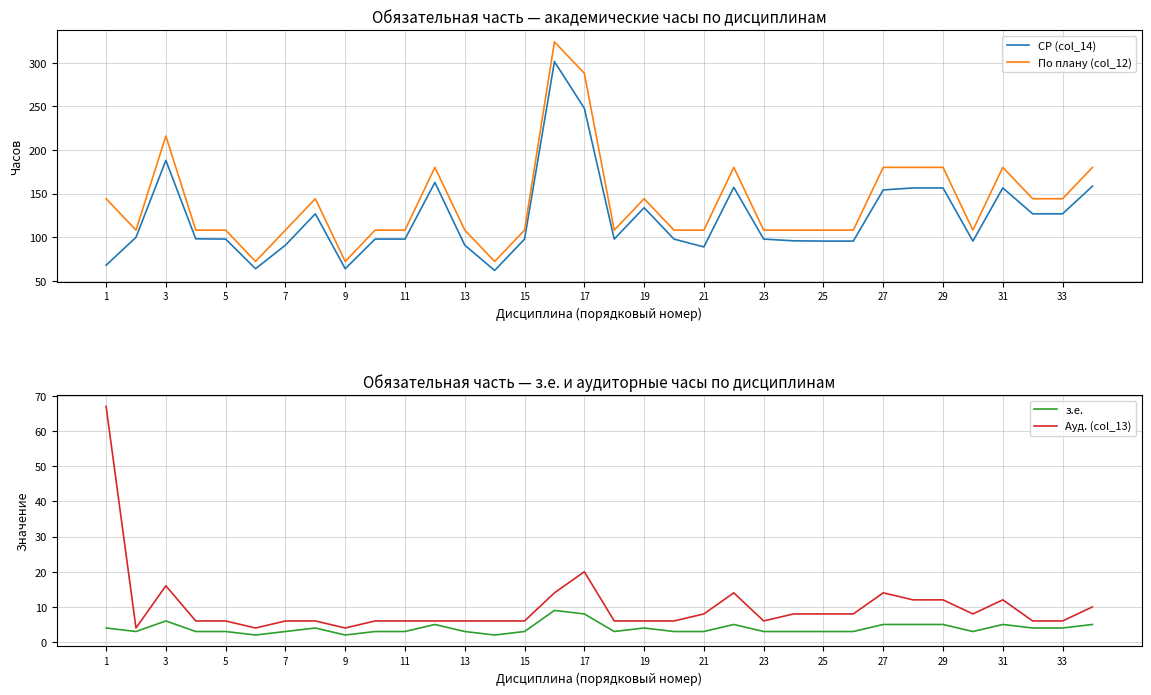

List the series in order of their peak value, highest first.

По плану (col_12), СР (col_14), Ауд. (col_13), з.е.